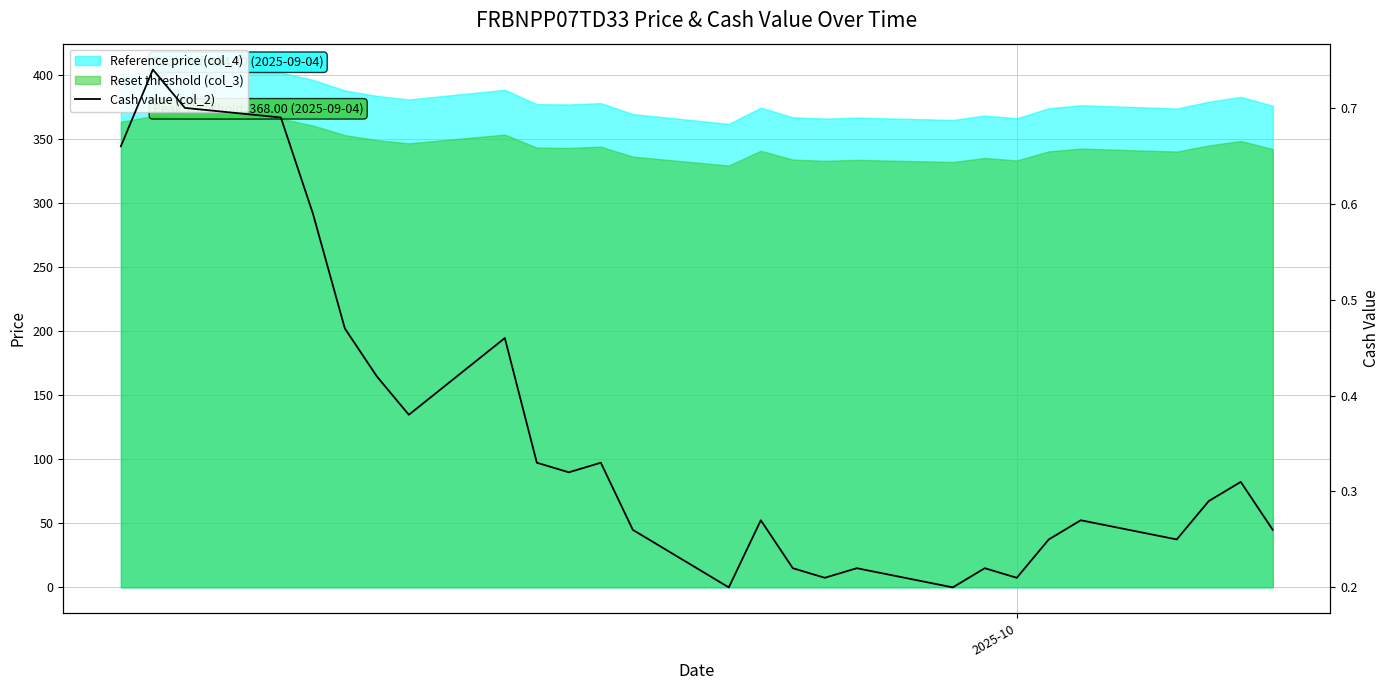

What is the value of the 18th point from the left?

0.2